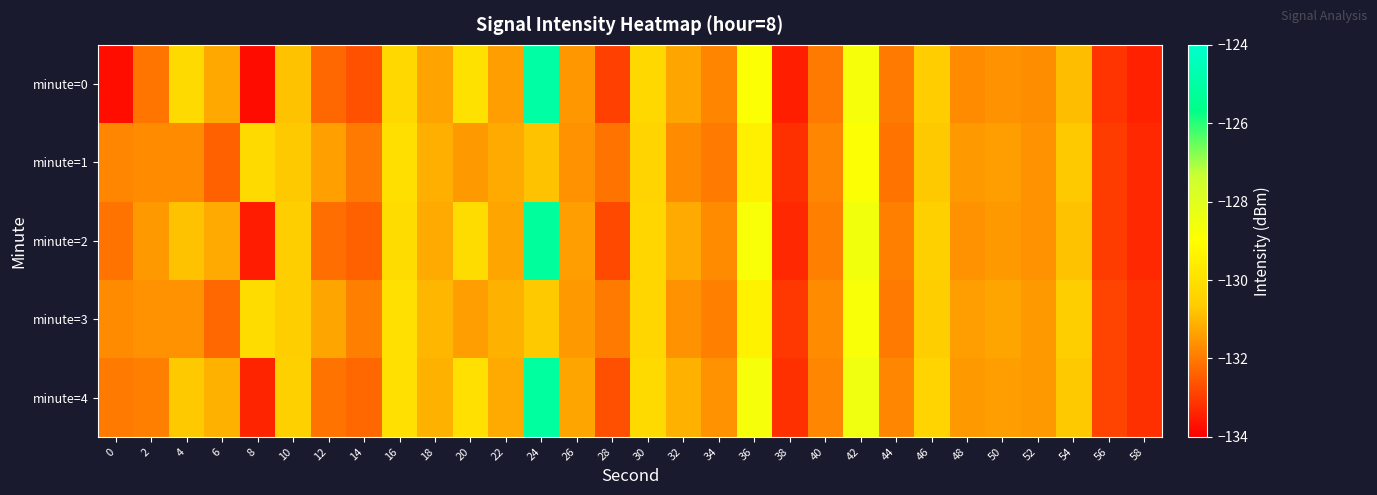

Reading right to left, what are all the values shown in this chart?

minute=0: 58=-133.4	56=-133.1	54=-130.9	52=-131.7	50=-131.6	48=-131.7	46=-130.6	44=-132.0	42=-128.7	40=-132.0	38=-133.5	36=-128.9	34=-131.8	32=-131.3	30=-130.3	28=-132.9	26=-131.5	24=-125.0	22=-131.4	20=-130.0	18=-131.3	16=-130.3	14=-132.6	12=-132.3	10=-130.8	8=-133.8	6=-131.3	4=-130.2	2=-132.1	0=-133.7
minute=1: 58=-133.3	56=-133.0	54=-130.7	52=-131.6	50=-131.4	48=-131.5	46=-130.7	44=-132.1	42=-128.9	40=-131.8	38=-133.2	36=-129.5	34=-132.0	32=-131.7	30=-130.4	28=-132.1	26=-131.6	24=-130.8	22=-131.2	20=-131.5	18=-131.1	16=-130.0	14=-132.0	12=-131.4	10=-130.7	8=-130.2	6=-132.4	4=-131.7	2=-131.7	0=-131.8
minute=2: 58=-133.3	56=-133.0	54=-130.8	52=-131.6	50=-131.5	48=-131.6	46=-130.5	44=-131.9	42=-128.6	40=-131.9	38=-133.3	36=-128.8	34=-131.7	32=-131.2	30=-130.3	28=-132.8	26=-131.4	24=-125.2	22=-131.3	20=-130.1	18=-131.2	16=-130.1	14=-132.4	12=-132.2	10=-130.6	8=-133.5	6=-131.2	4=-130.8	2=-131.5	0=-132.1
minute=3: 58=-133.2	56=-132.9	54=-130.6	52=-131.5	50=-131.3	48=-131.4	46=-130.6	44=-132.0	42=-128.8	40=-131.7	38=-133.1	36=-129.4	34=-131.9	32=-131.6	30=-130.3	28=-132.0	26=-131.5	24=-130.7	22=-131.1	20=-131.4	18=-131.0	16=-130.0	14=-131.9	12=-131.3	10=-130.6	8=-130.1	6=-132.3	4=-131.6	2=-131.6	0=-131.7
minute=4: 58=-133.2	56=-132.9	54=-130.7	52=-131.5	50=-131.4	48=-131.5	46=-130.4	44=-131.8	42=-128.5	40=-131.8	38=-133.2	36=-128.7	34=-131.6	32=-131.1	30=-130.2	28=-132.7	26=-131.3	24=-125.1	22=-131.2	20=-130.0	18=-131.1	16=-130.0	14=-132.3	12=-132.1	10=-130.5	8=-133.4	6=-131.1	4=-130.7	2=-131.9	0=-132.0